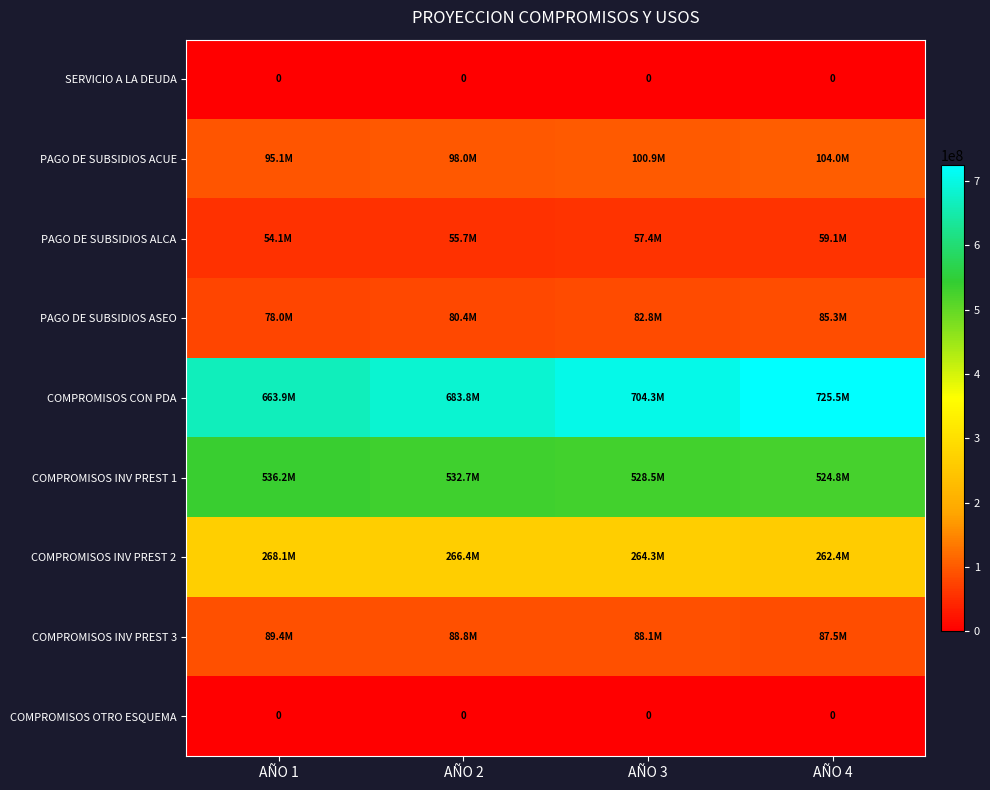

At which category is the sum across all series the highest?

AÑO 4